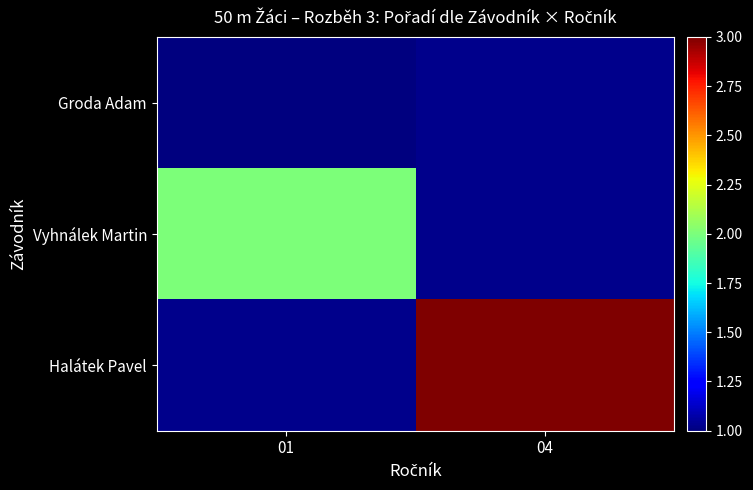

What is the highest value of the Vyhnálek Martin series?

2.0